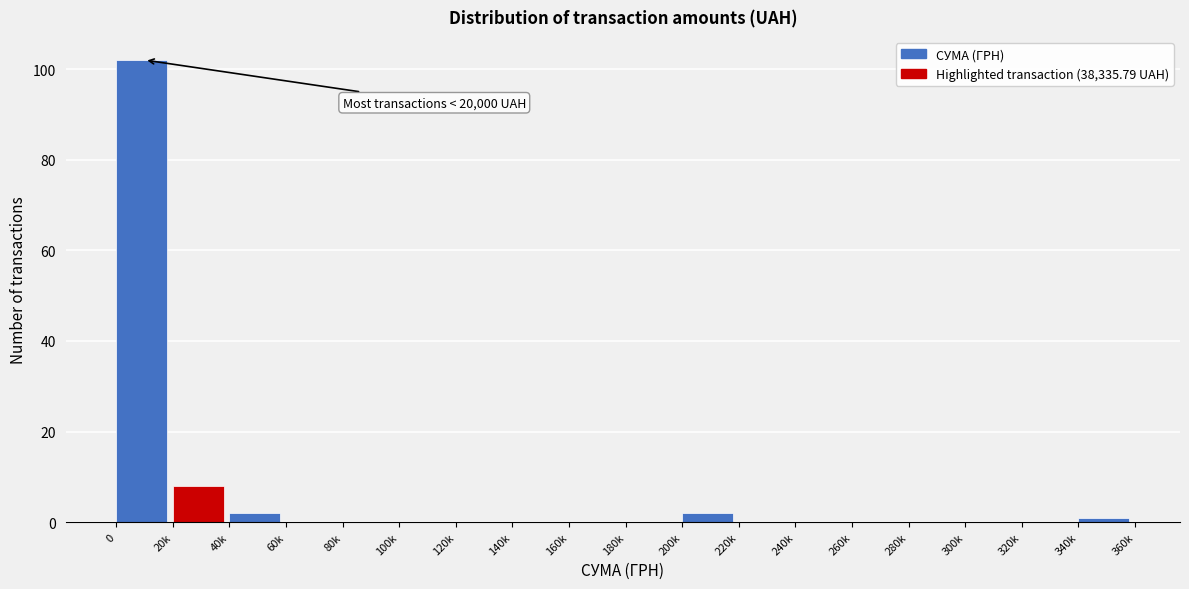

Reading left to right, extract all data points from this chart.

0=102	20k=8	40k=2	60k=0	80k=0	100k=0	120k=0	140k=0	160k=0	180k=0	200k=2	220k=0	240k=0	260k=0	280k=0	300k=0	320k=0	340k=1